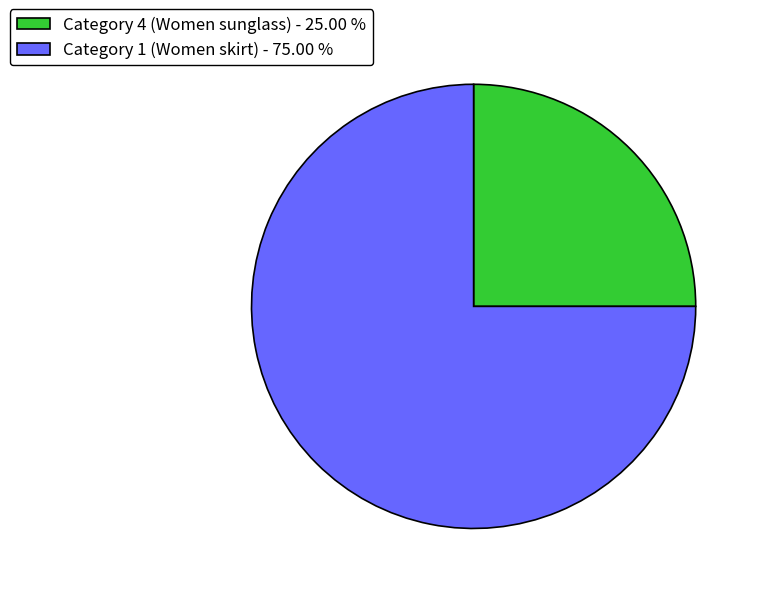

Which has a higher value, Category 4 (Women sunglass) - 25.00 % or Category 1 (Women skirt) - 75.00 %?

Category 1 (Women skirt) - 75.00 %